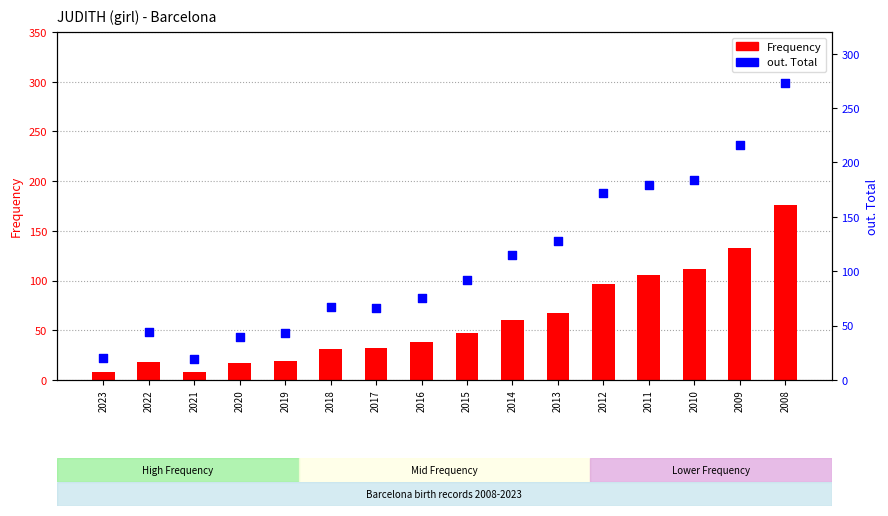

What are all the series names shown in the legend?

Frequency, out. Total